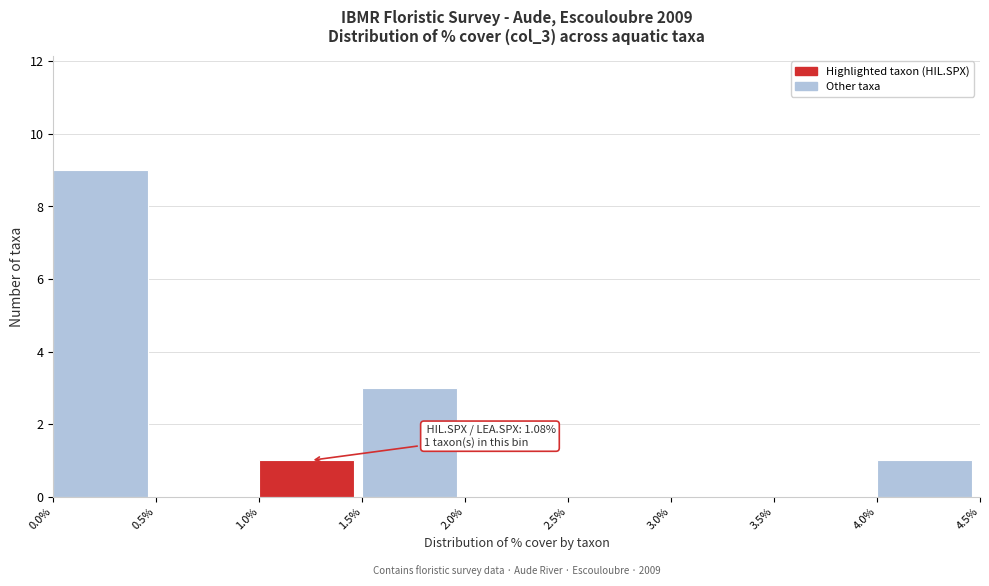

Which range on the x-axis has the tallest bar?

0.0% to 0.5%